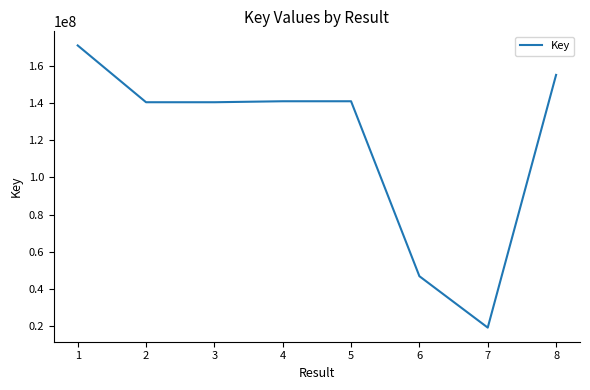

Read the value at 6, to the nearest 10.

46790030